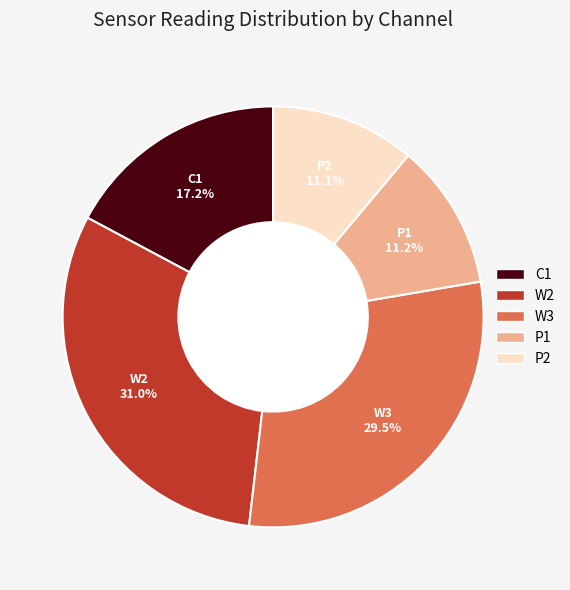

Is it true that P1 is 24% of the pie?

False